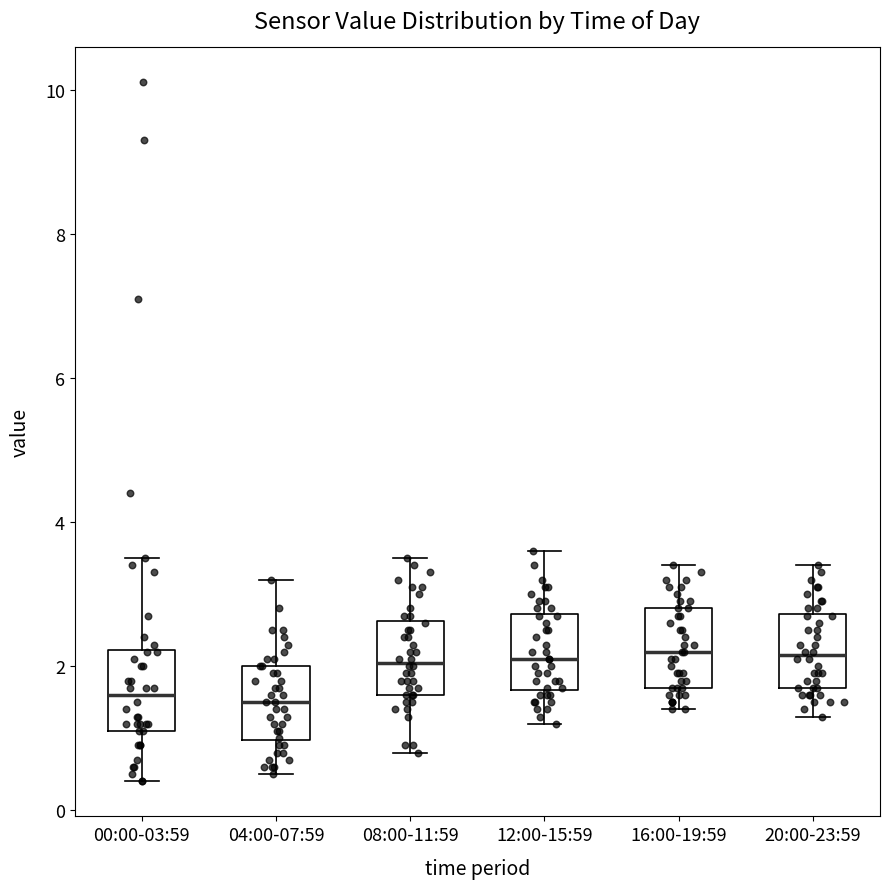

Where does the median line of the box for 00:00-03:59 sit on the y-axis? The values are not printed on the chart, so give them approximately, as read against the axis.

1.6